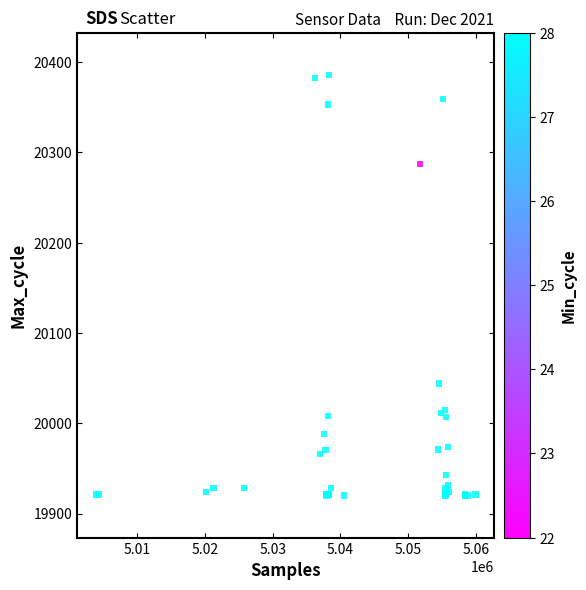

What Y value in the scatter plot is closest to 20153?

20044